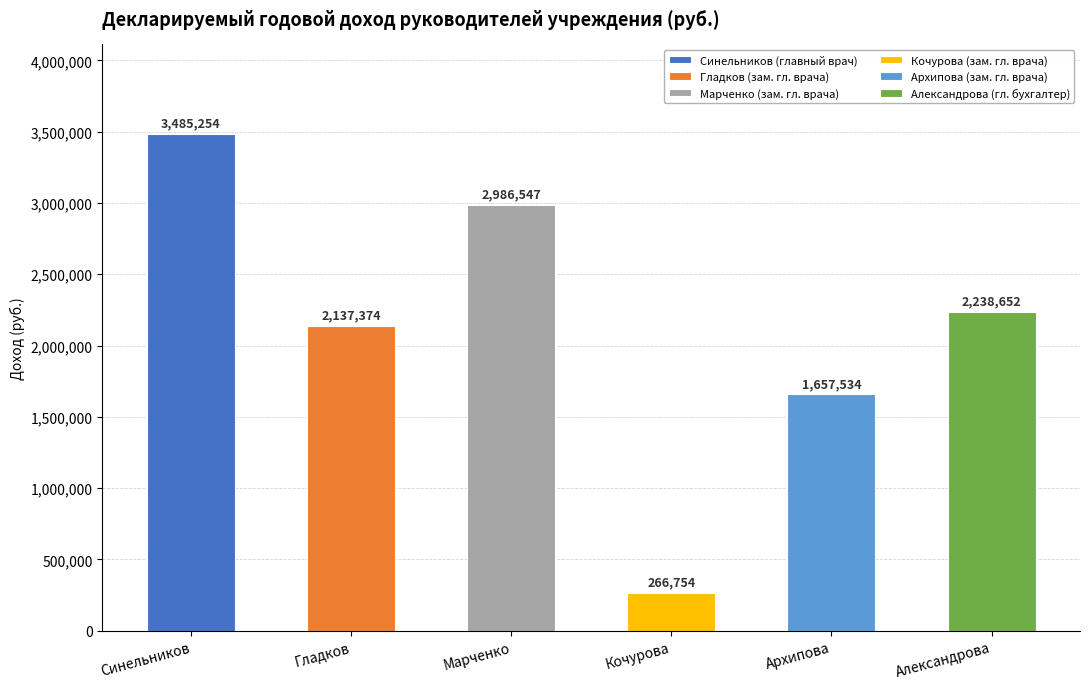

True or false: the data shows 266754.4 at Кочурова.

True